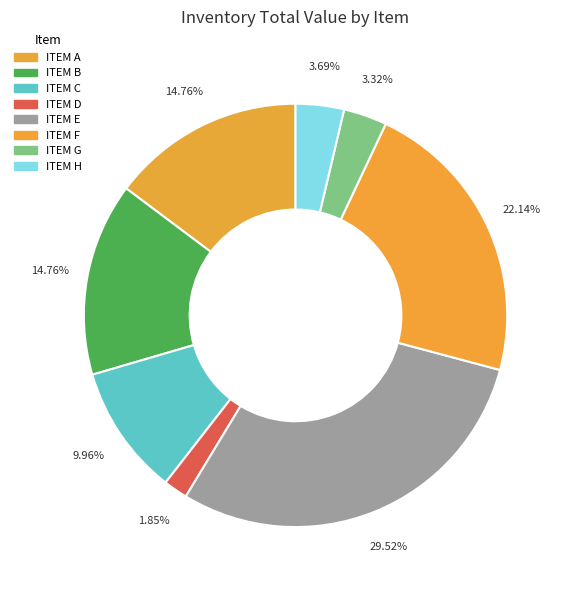

True or false: ITEM B accounts for 20% of the total.

False